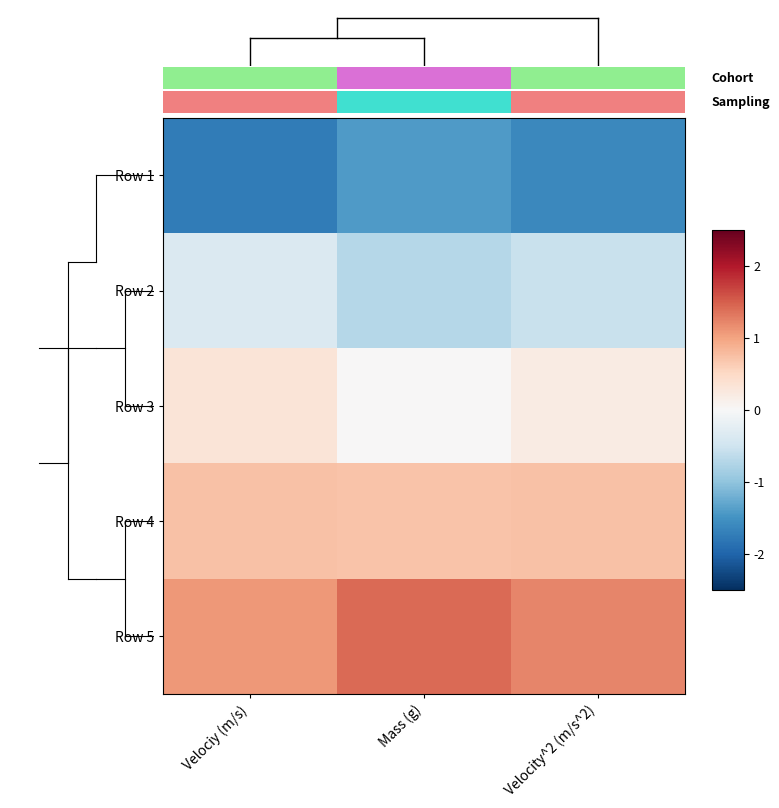

Rank the series by their average value, from highest to lowest.

Row 5, Row 4, Row 3, Row 2, Row 1